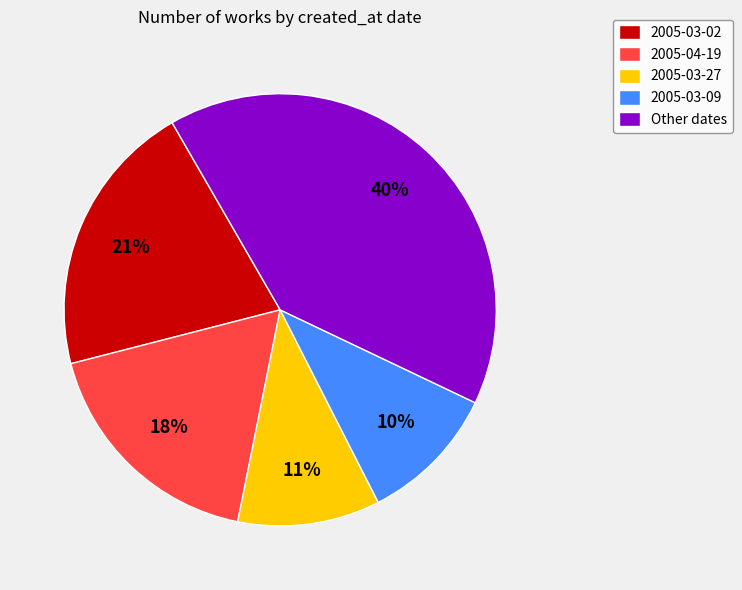

Which has a higher value, 2005-04-19 or 2005-03-09?

2005-04-19